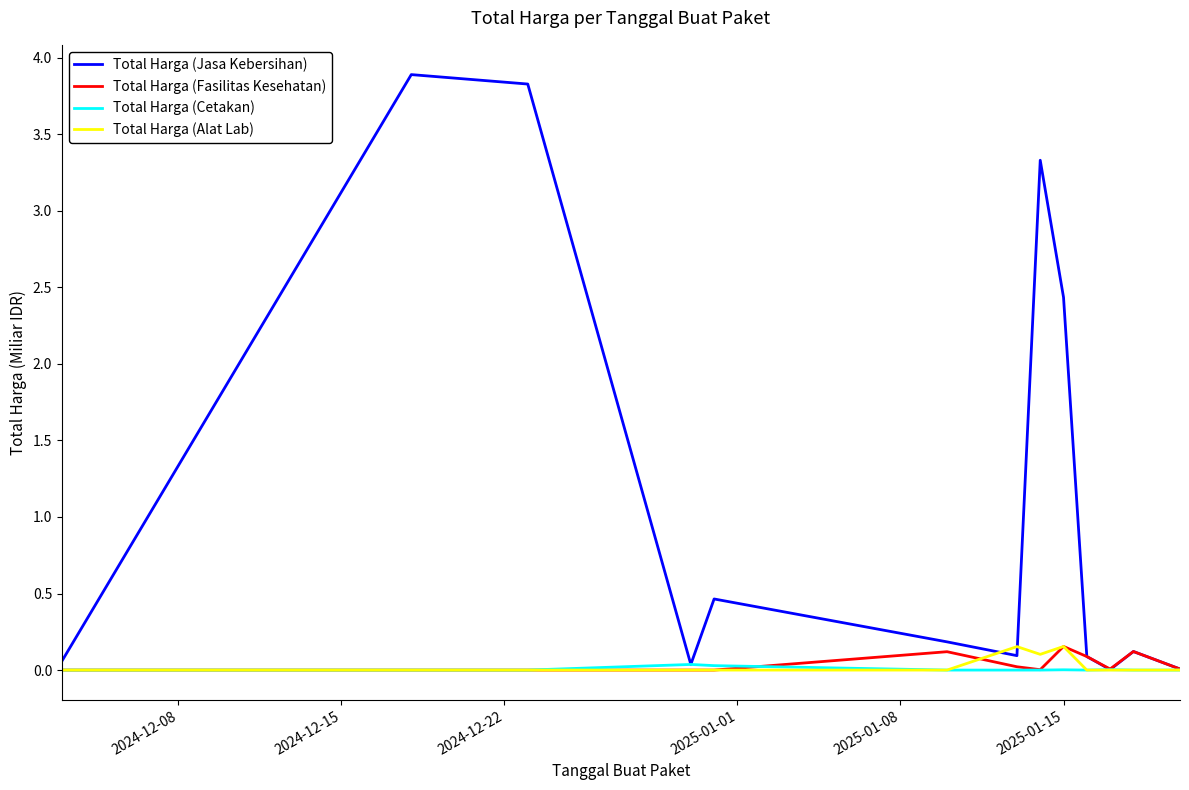

Which series has the largest range (max minus min)?

Total Harga (Jasa Kebersihan)